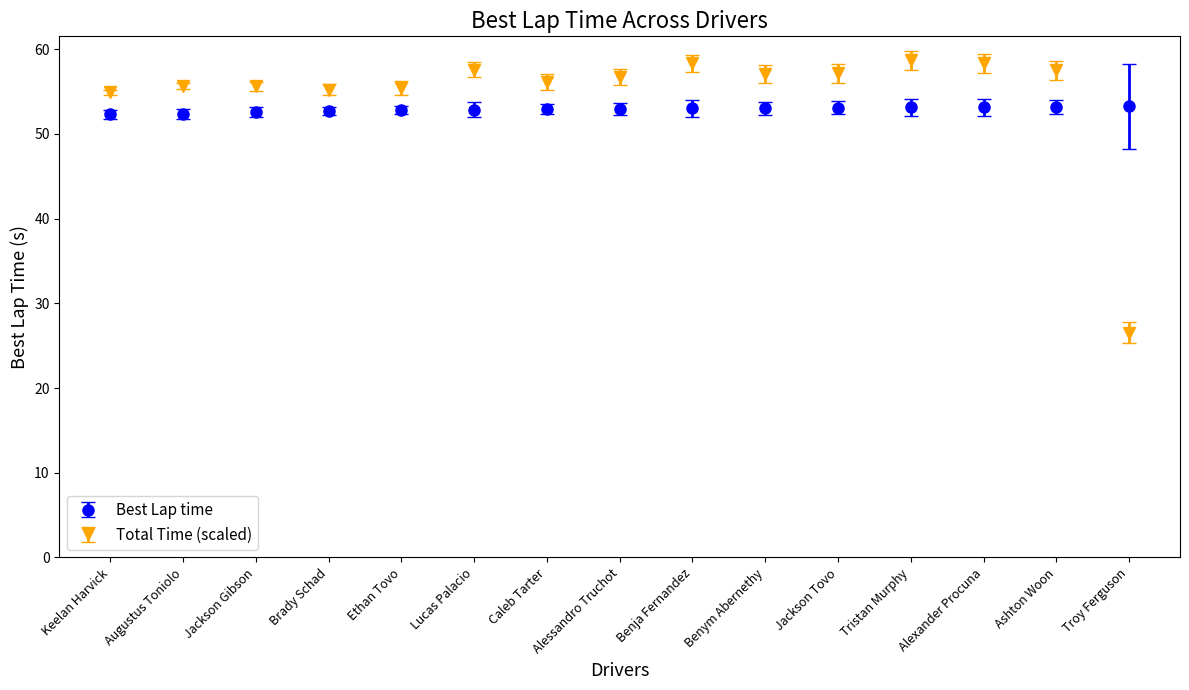

Is it true that Total Time (scaled) equals 34.4 at Jackson Tovo?

False